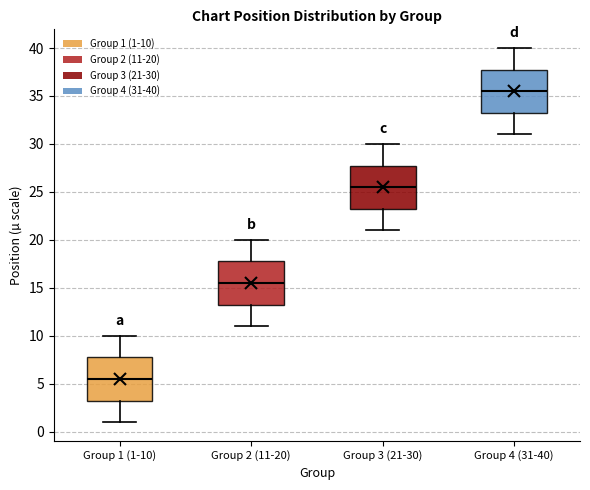

Reading left to right, transcribe this box plot: for each box, give where its median line is, the range the box spans, and where its two whiskers end, as read against the y-axis. The values are not printed on the chart, so give them approximately, as read against the axis.

Group 1 (1-10): median 5.5, box 3.5 to 8.0, whiskers 1.0 to 10.0
Group 2 (11-20): median 15.5, box 13.5 to 18.0, whiskers 11.0 to 20.0
Group 3 (21-30): median 25.5, box 23.5 to 28.0, whiskers 21.0 to 30.0
Group 4 (31-40): median 35.5, box 33.5 to 38.0, whiskers 31.0 to 40.0